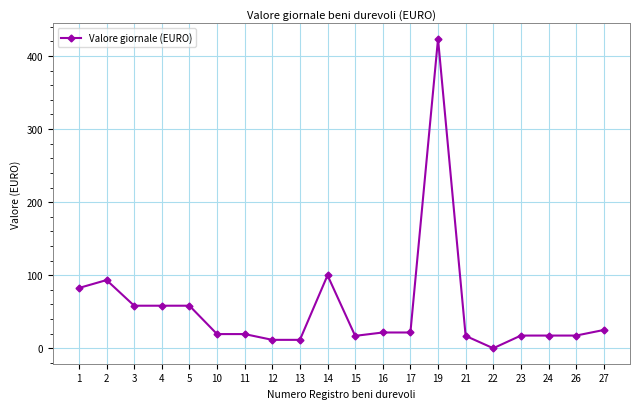

Which has a higher value, 19 or 10?

19